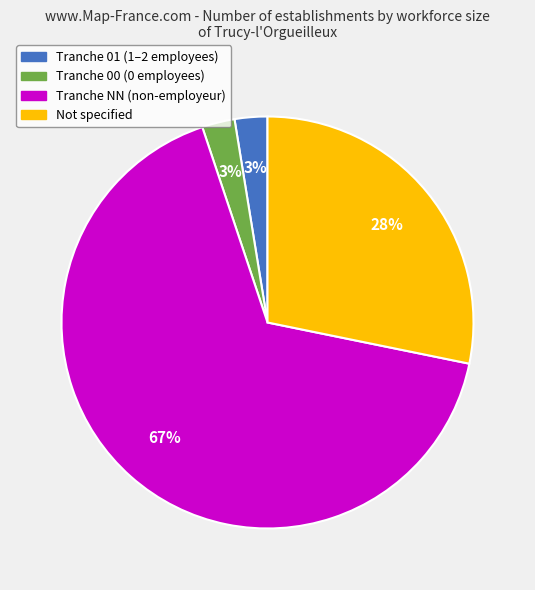

To the nearest percent, what is the average slice percentage?

25%